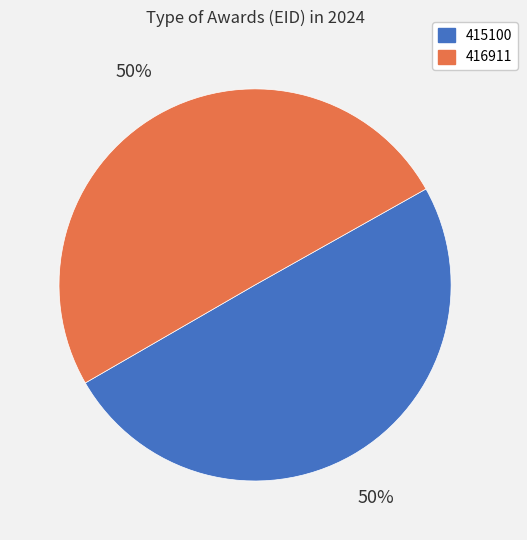

Approximately how many times larger is the value at 416911 compared to 415100?

1.0